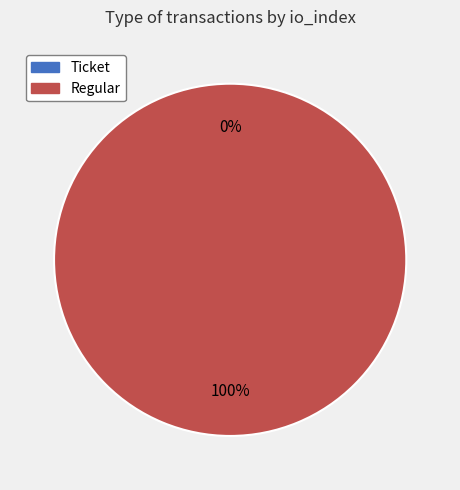

Which has a higher value, Ticket (io_index=0) or Regular (io_index=66)?

Regular (io_index=66)